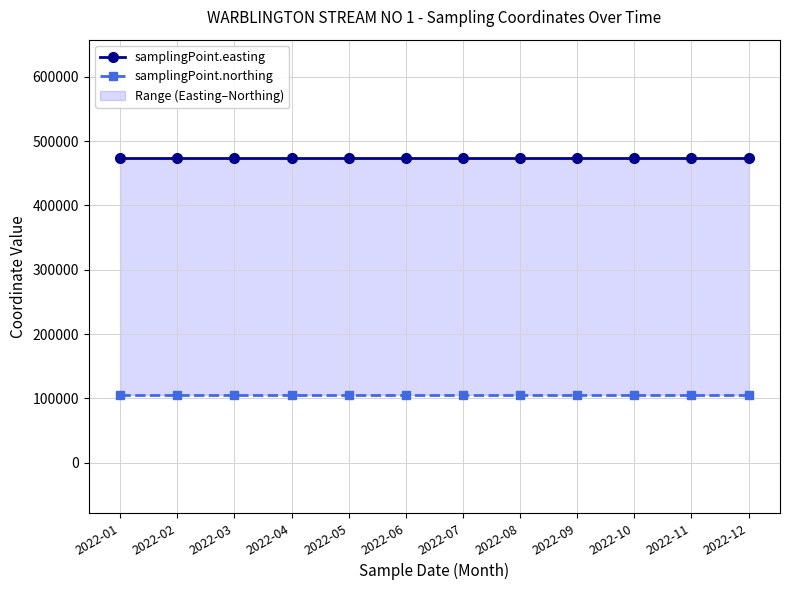

True or false: samplingPoint.northing has a value of 105665 at 2022-10.

True